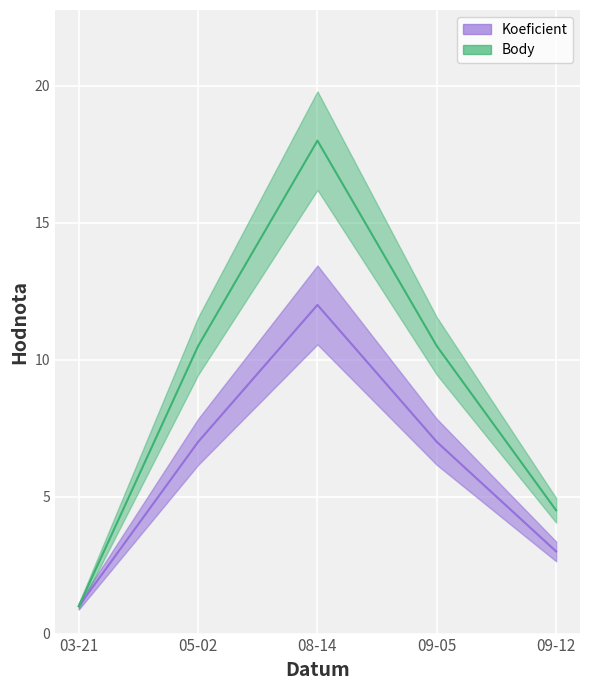

How many data points in Body are less than 10?

2